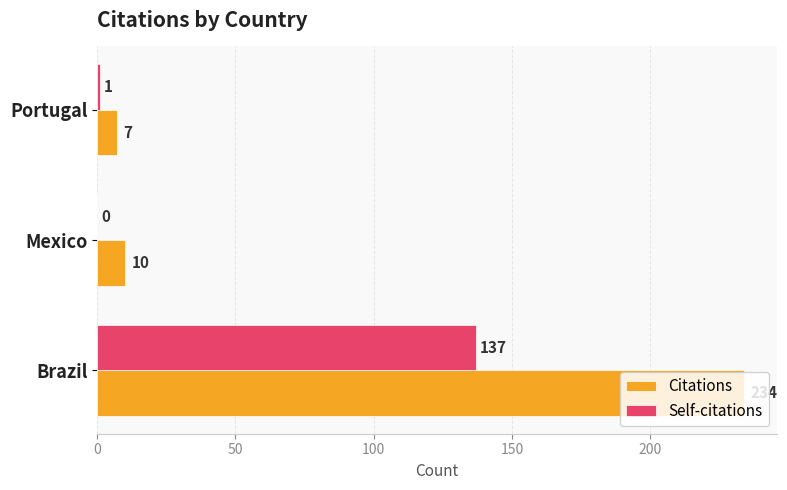

What is the sum of the Citations values at Portugal and Mexico?

17